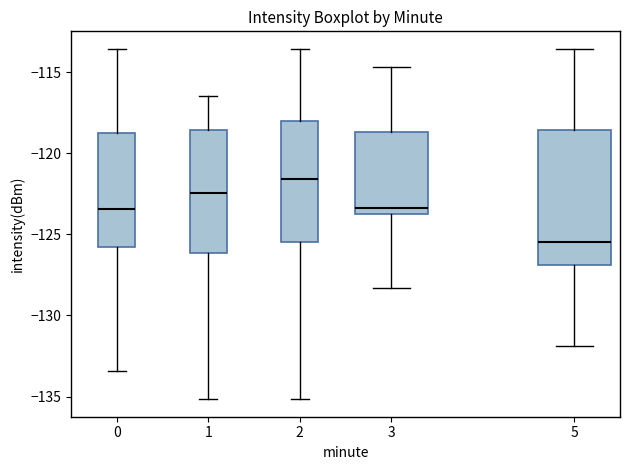

Reading left to right, transcribe this box plot: for each box, give where its median line is, the range the box spans, and where its two whiskers end, as read against the y-axis. The values are not printed on the chart, so give them approximately, as read against the axis.

0: median -123.5, box -126.0 to -118.5, whiskers -133.5 to -113.5
1: median -122.5, box -126.0 to -118.5, whiskers -135.0 to -116.5
2: median -121.5, box -125.5 to -118.0, whiskers -135.0 to -113.5
3: median -123.5 (just above the box's lower edge), box -123.5 to -118.5, whiskers -128.5 to -114.5
5: median -125.5, box -127.0 to -118.5, whiskers -132.0 to -113.5